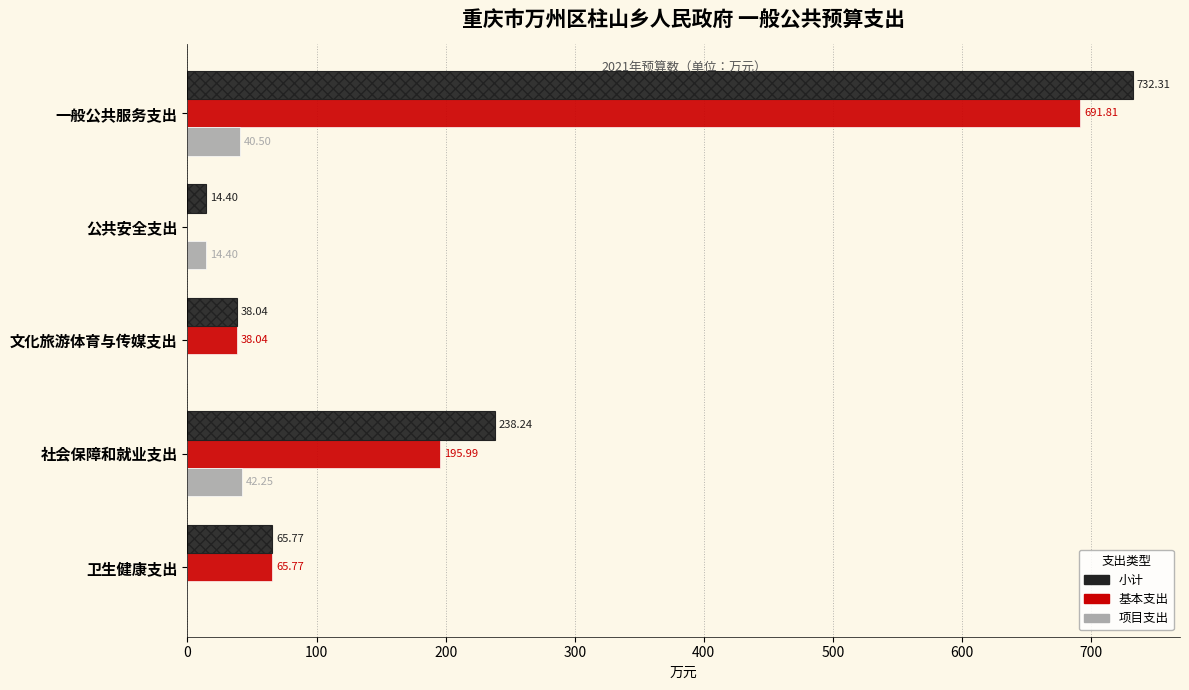

How many series are shown in this chart?

3